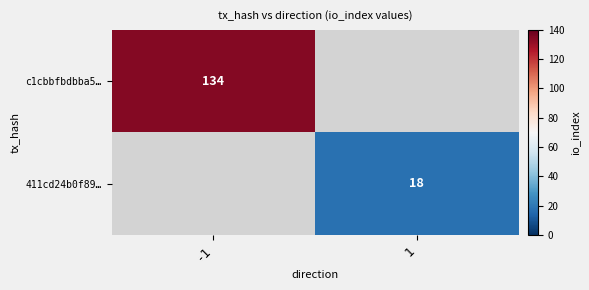

Is the value of c1cbbfbdbba5… at -1 greater than the value of 411cd24b0f89… at 1?

Yes